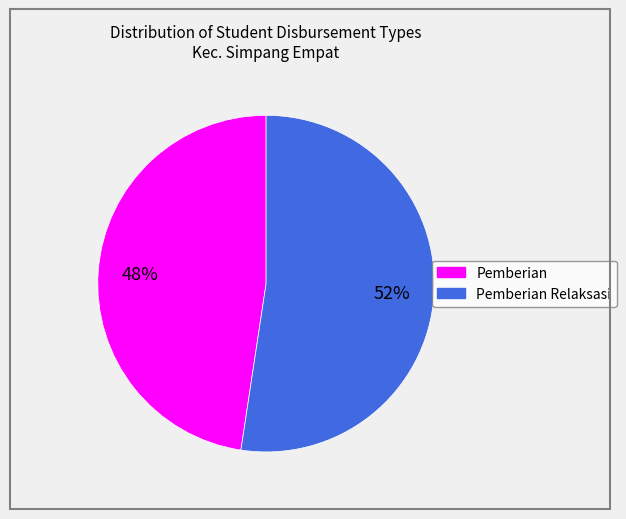

Is there a majority slice in this chart?

Yes